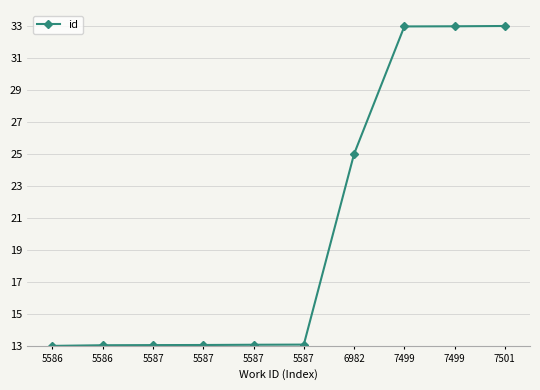

At which label is the value closest to 23?

6982